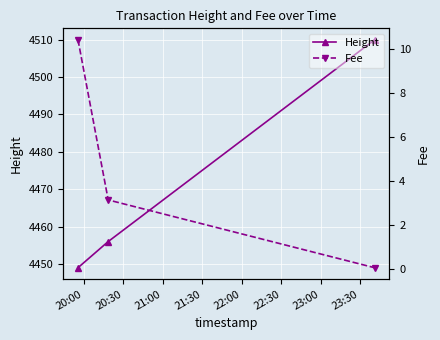

What is the minimum value for Height?

4449